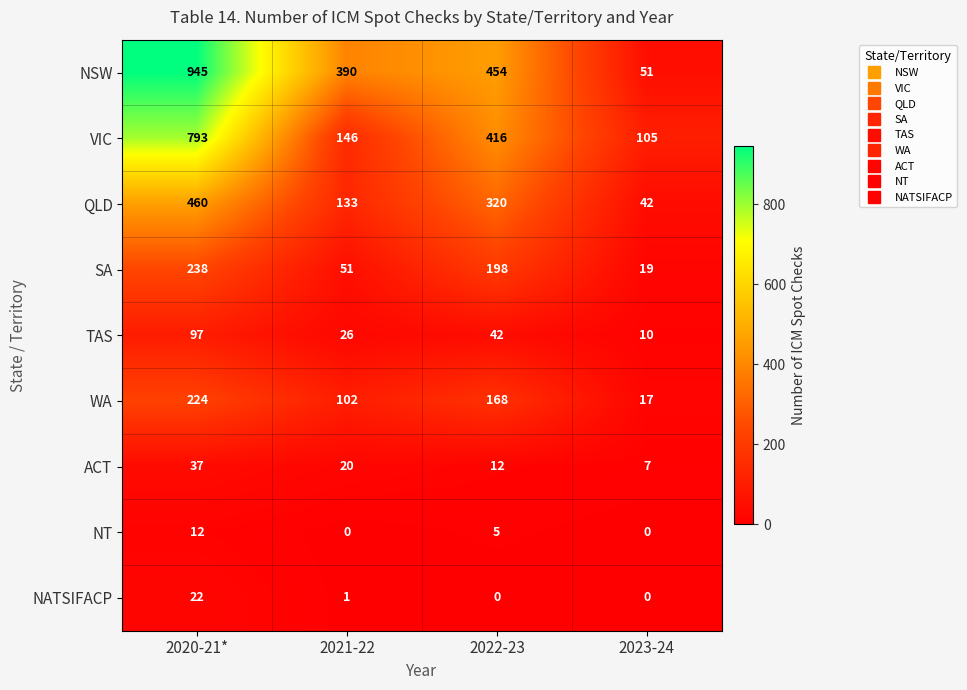

How many SA values are between 51 and 238?

3